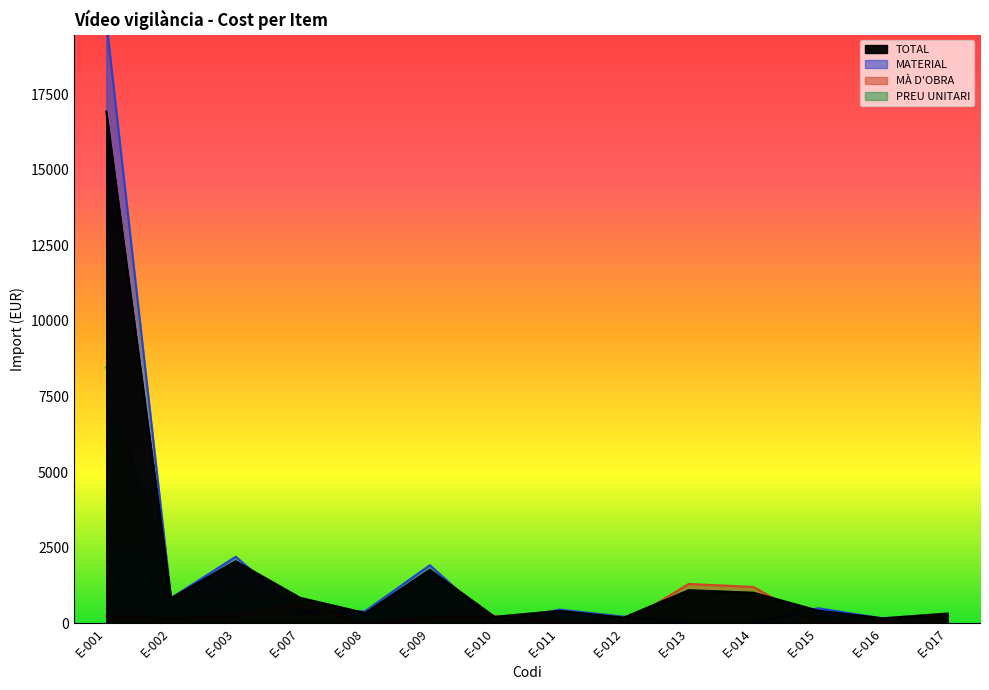

Which label corresponds to the largest value in the chart?

E-001